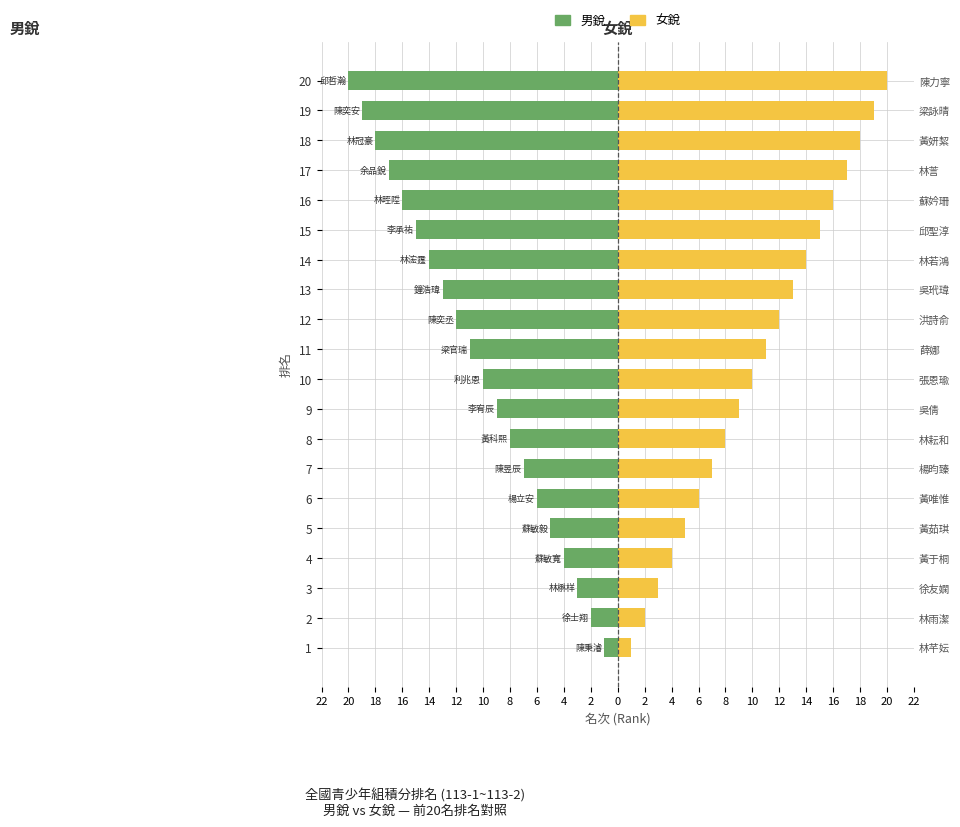

What are all the series names shown in the legend?

男銳, 女銳